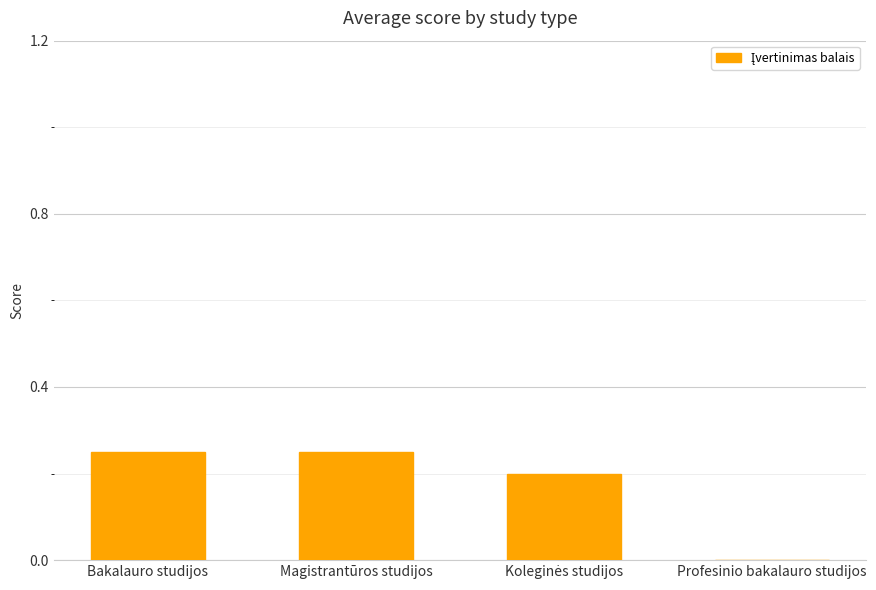

The chart shows a value of 0.1 at Profesinio bakalauro studijos. True or false?

False